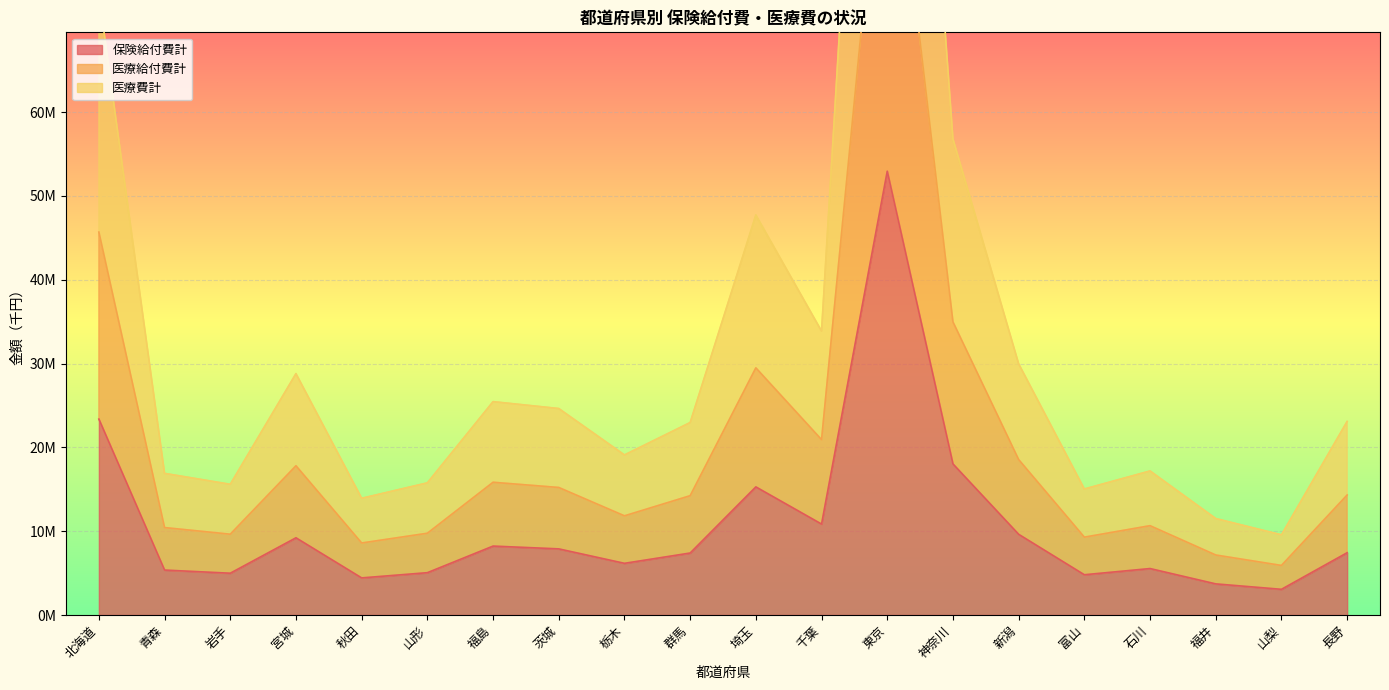

What position from the left is 東京?

13